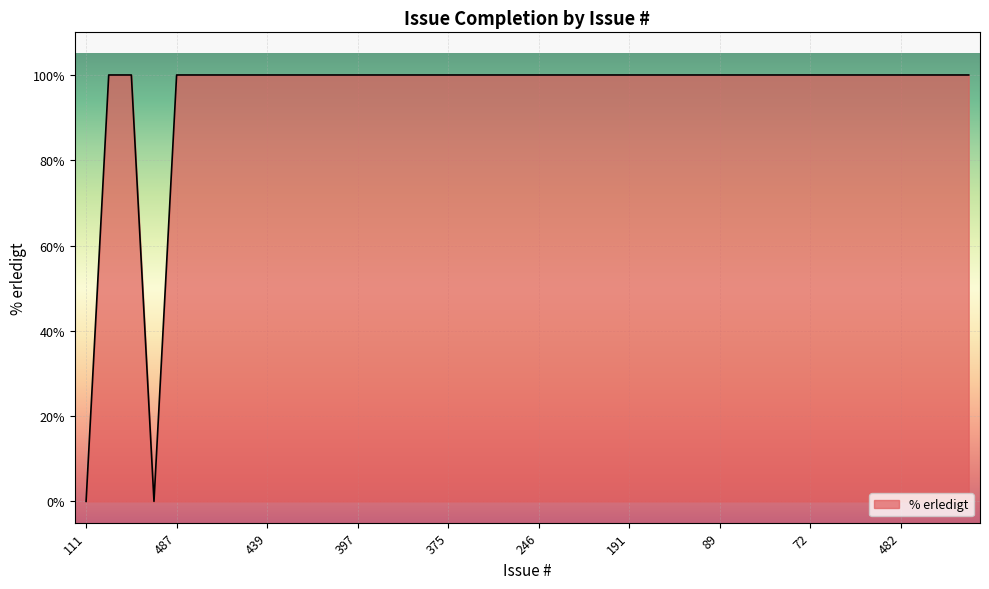

Reading left to right, list all the values displayed in this chart.

0	100	100	0	100	100	100	100	100	100	100	100	100	100	100	100	100	100	100	100	100	100	100	100	100	100	100	100	100	100	100	100	100	100	100	100	100	100	100	100